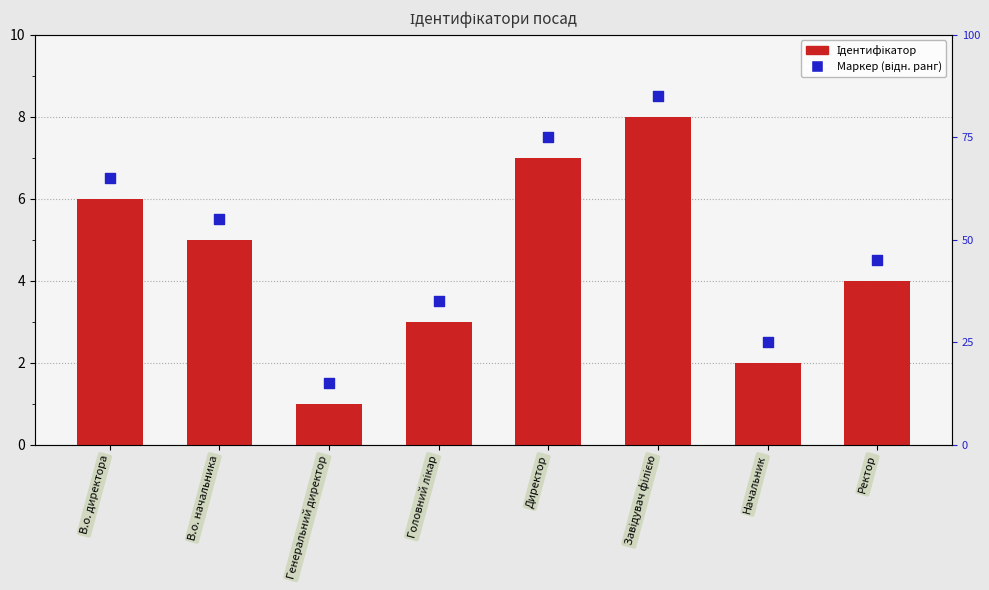

At which category is the sum across all series the highest?

Завідувач філією